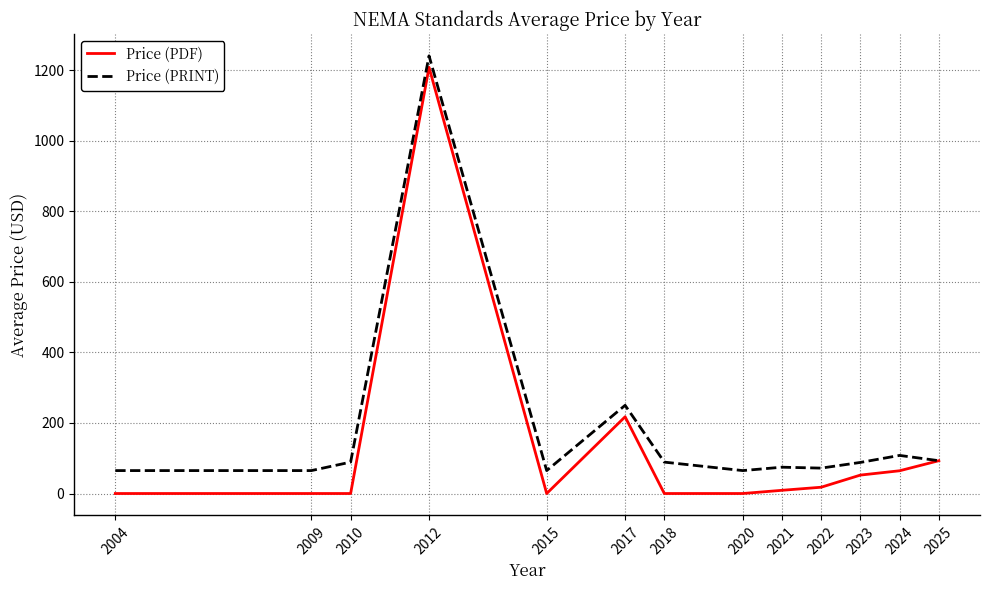

Which category has the highest value across all series?

2012